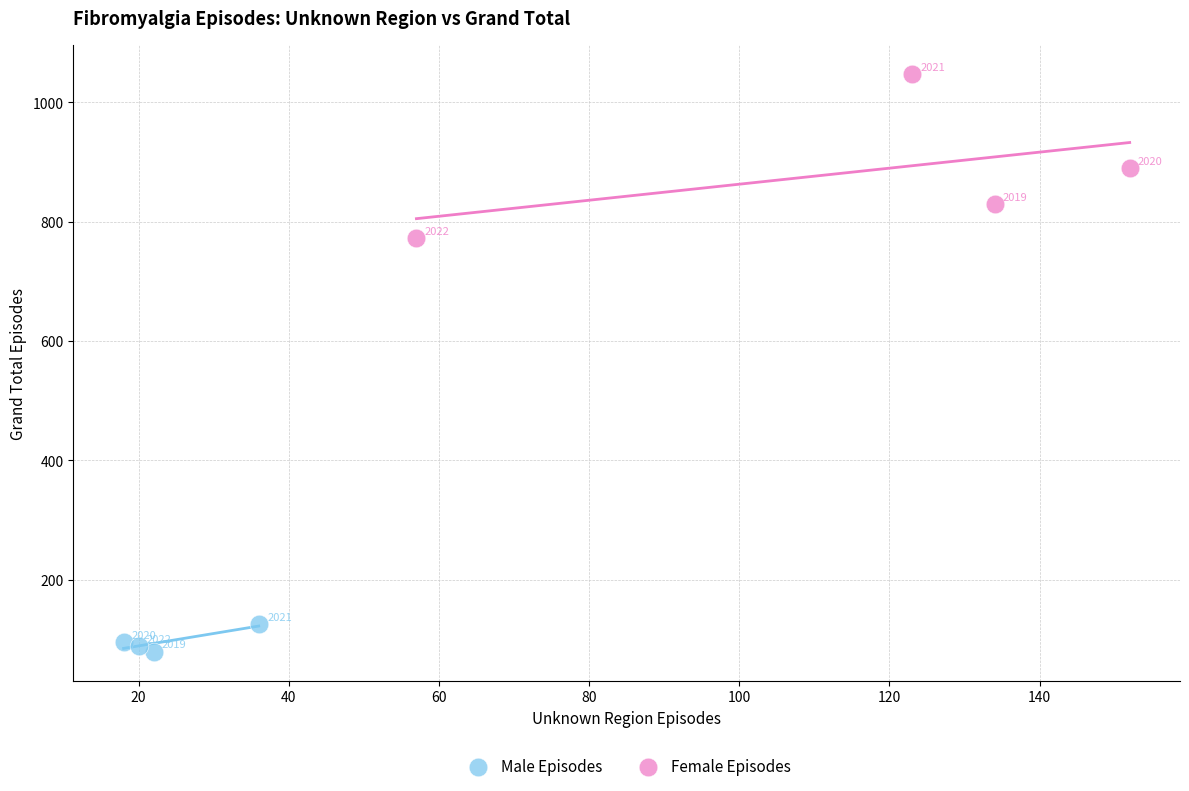

What are all the series names shown in the legend?

Male Episodes, Female Episodes